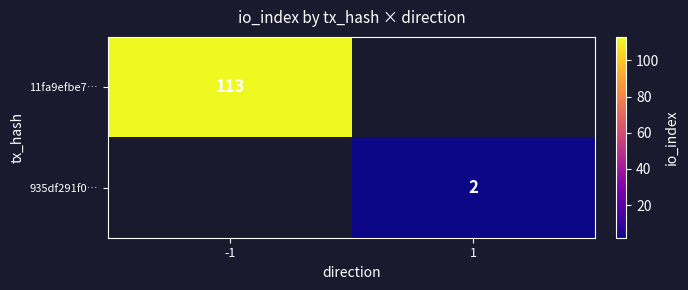

Is it true that 11fa9efbe7… equals 113 at -1?

True